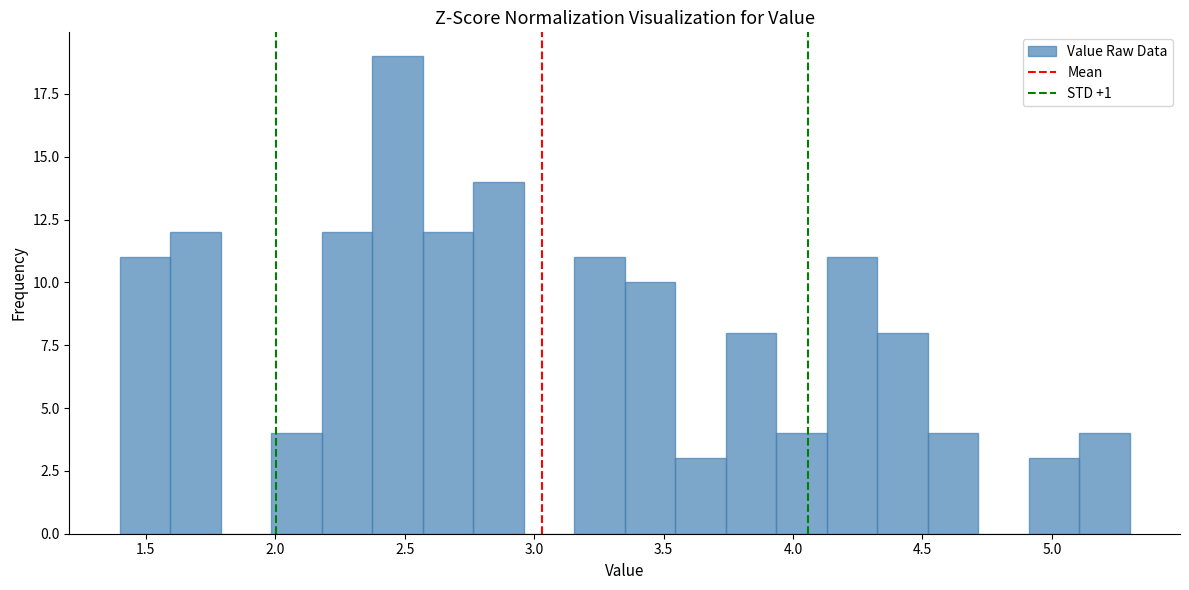

Around what value on the x-axis is the tallest bar? Give the approximate position of its centre, as read against the axis.

2.45